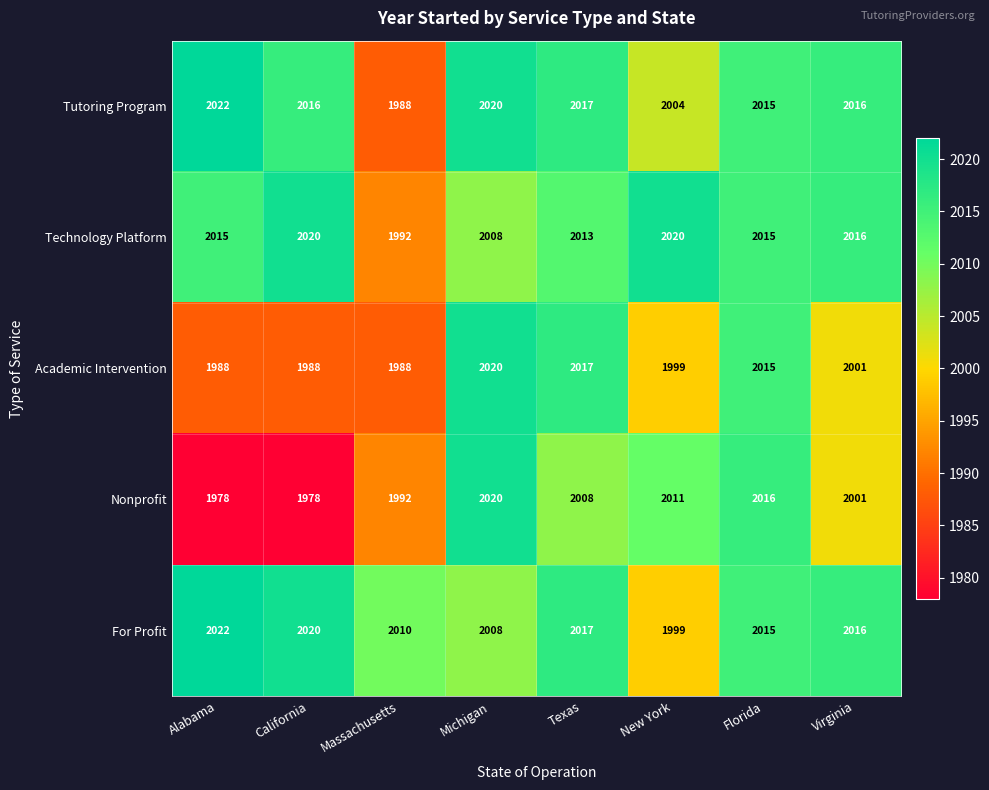

Where is Technology Platform nearest to the value 2006?

Michigan